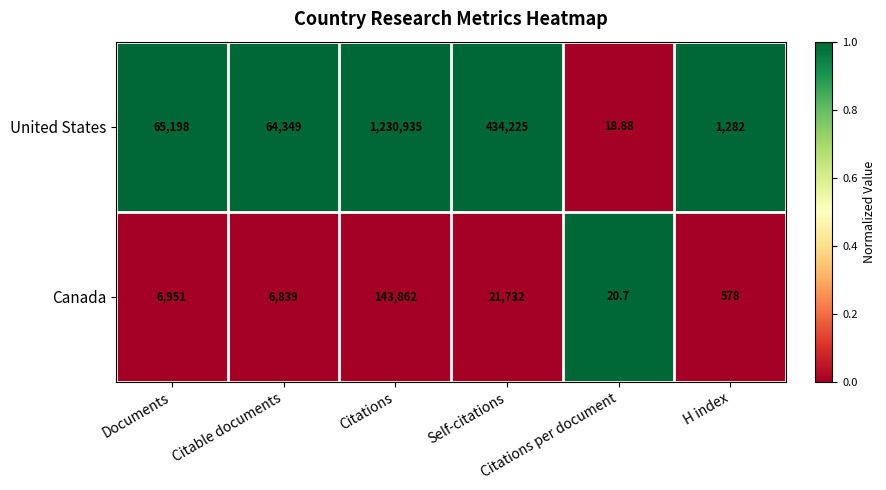

List the series in order of their overall mean, highest first.

United States, Canada